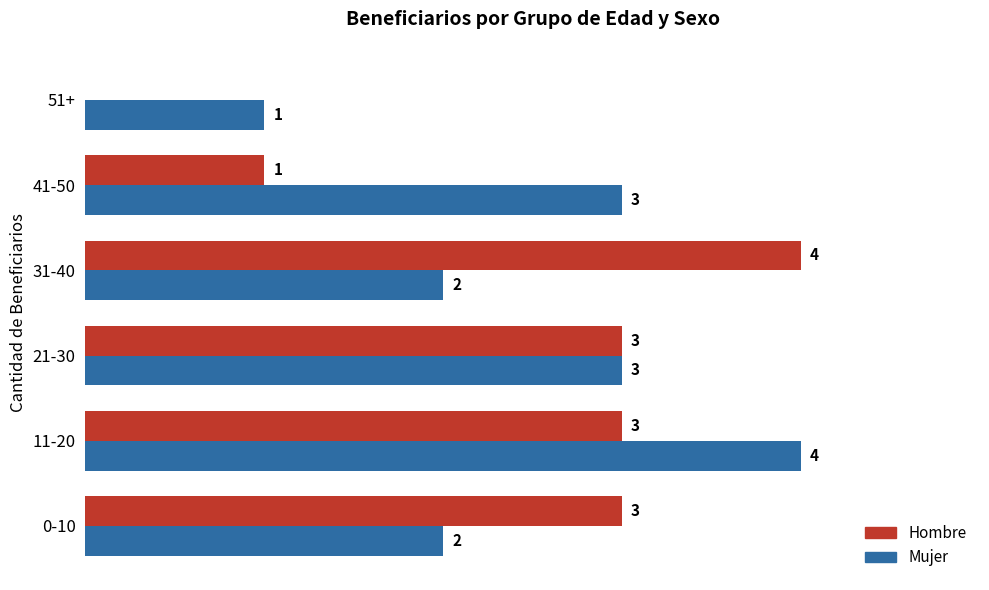

Which series has the largest total across all categories?

Mujer